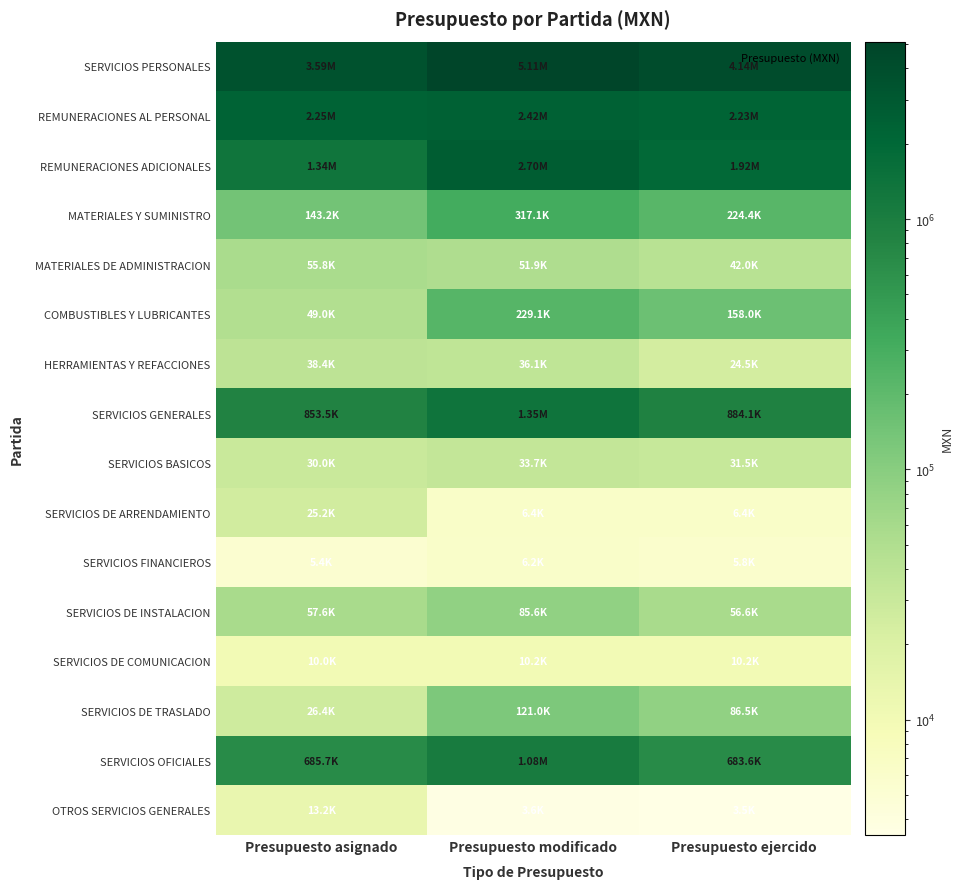

List the series in order of their peak value, highest first.

SERVICIOS PERSONALES, REMUNERACIONES ADICIONALES, REMUNERACIONES AL PERSONAL, SERVICIOS GENERALES, SERVICIOS OFICIALES, MATERIALES Y SUMINISTRO, COMBUSTIBLES Y LUBRICANTES, SERVICIOS DE TRASLADO, SERVICIOS DE INSTALACION, MATERIALES DE ADMINISTRACION, HERRAMIENTAS Y REFACCIONES, SERVICIOS BASICOS, SERVICIOS DE ARRENDAMIENTO, OTROS SERVICIOS GENERALES, SERVICIOS DE COMUNICACION, SERVICIOS FINANCIEROS